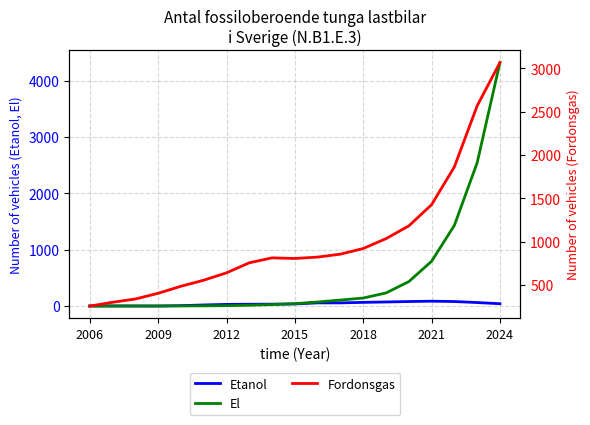

True or false: Fordonsgas and El cross at least once.

True